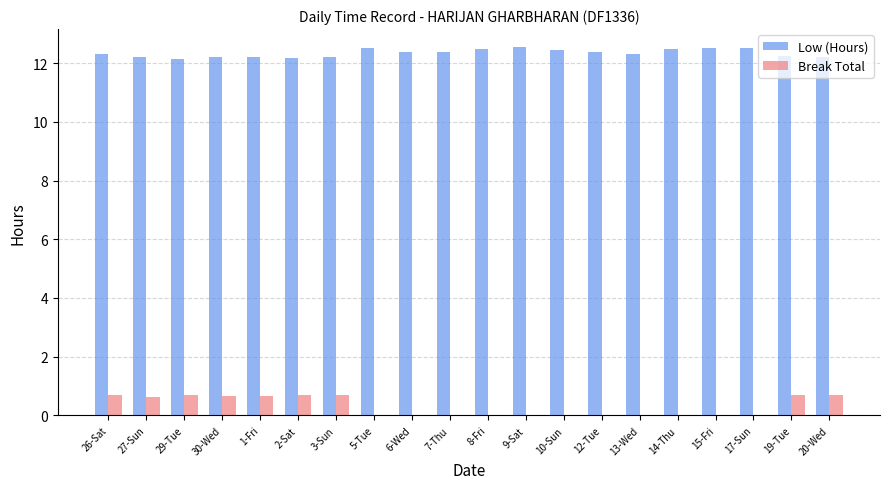

Is the value of Break Total at 5-Tue greater than the value of Low (Hours) at 13-Wed?

No